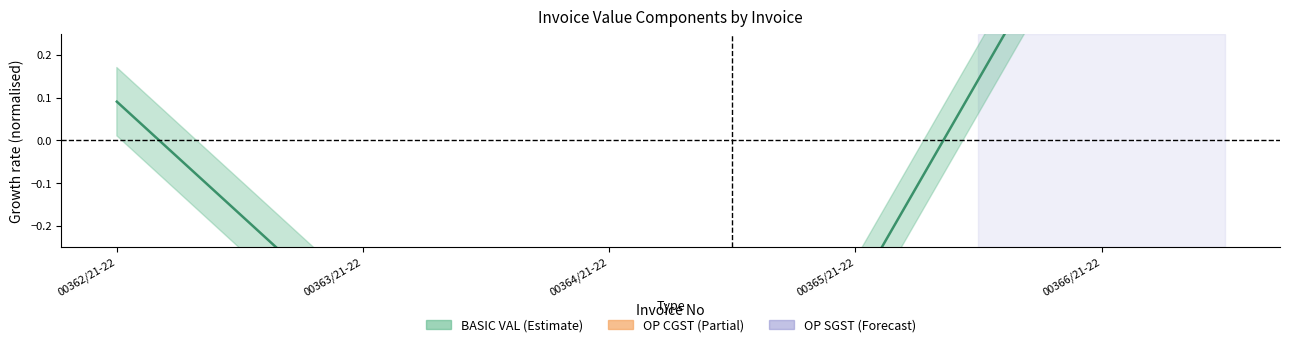

What is the value of the OP SGST point at the 3rd from the left?

-1.0